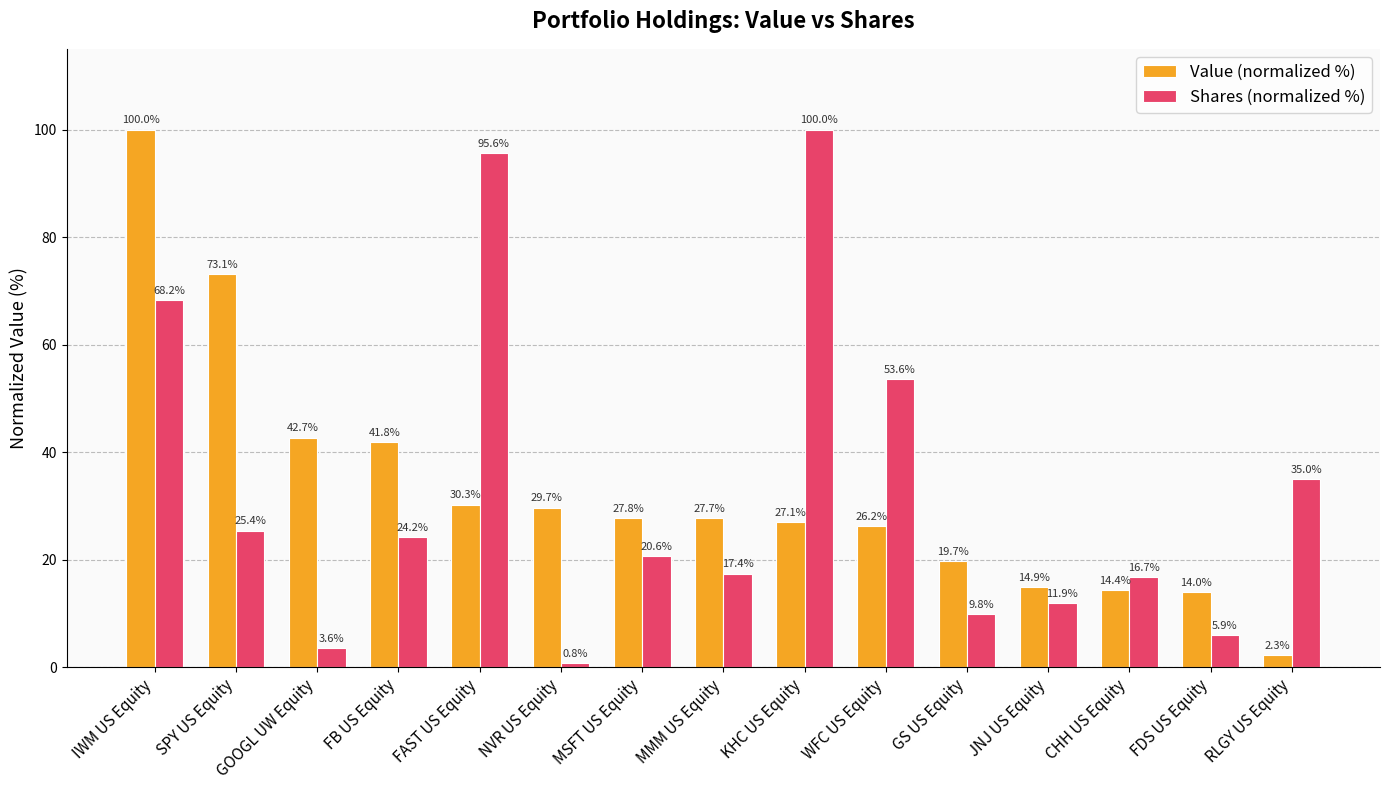

Which category has the highest value in the Shares (normalized %) series?

KHC US Equity